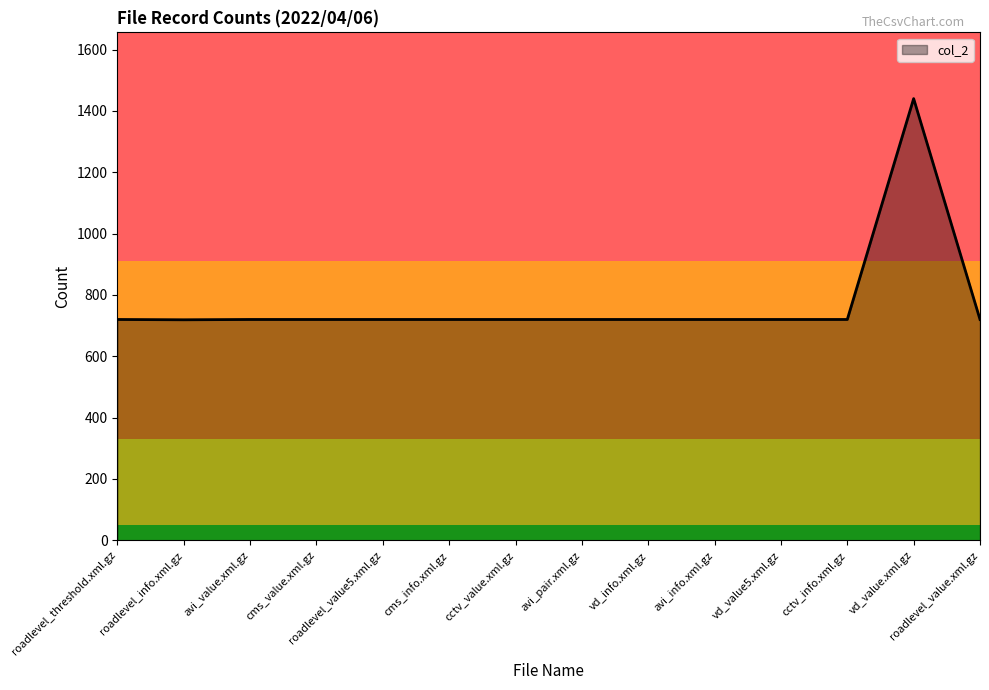

The value at cctv_info.xml.gz is 720. True or false?

True